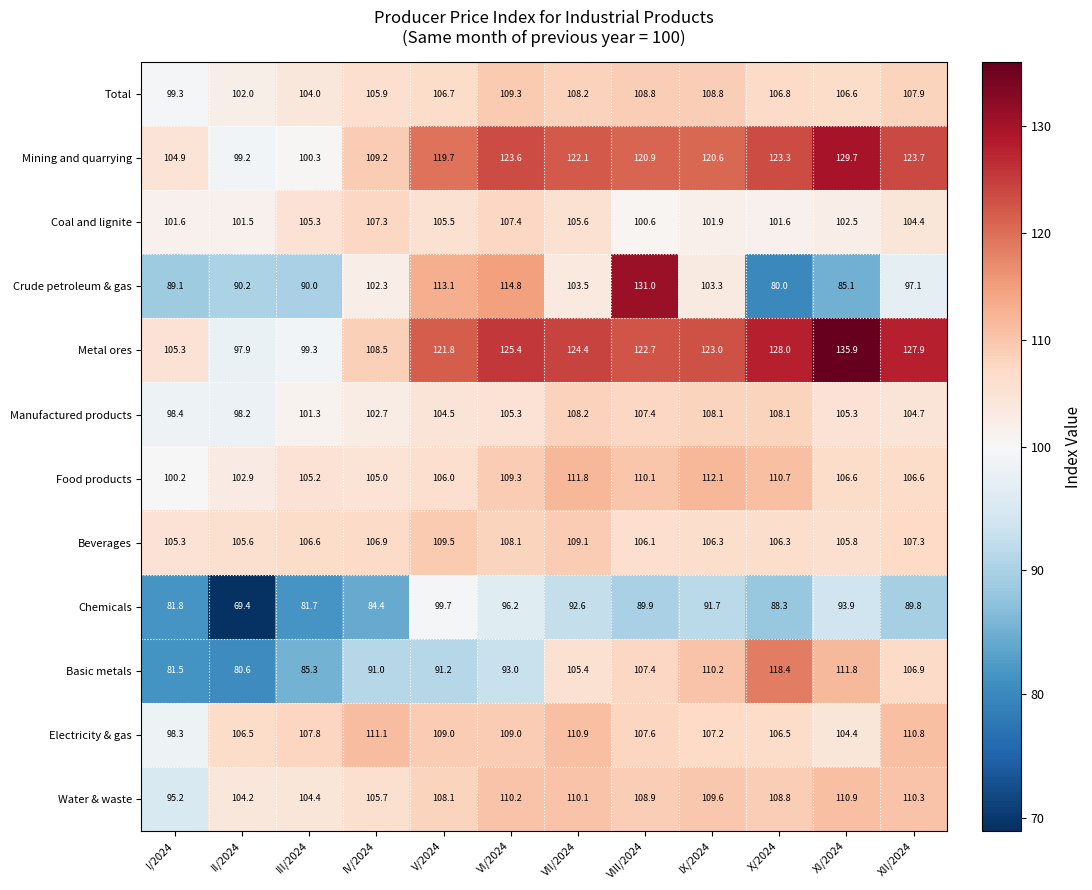

Is it true that Chemicals equals 93.9 at XI/2024?

True